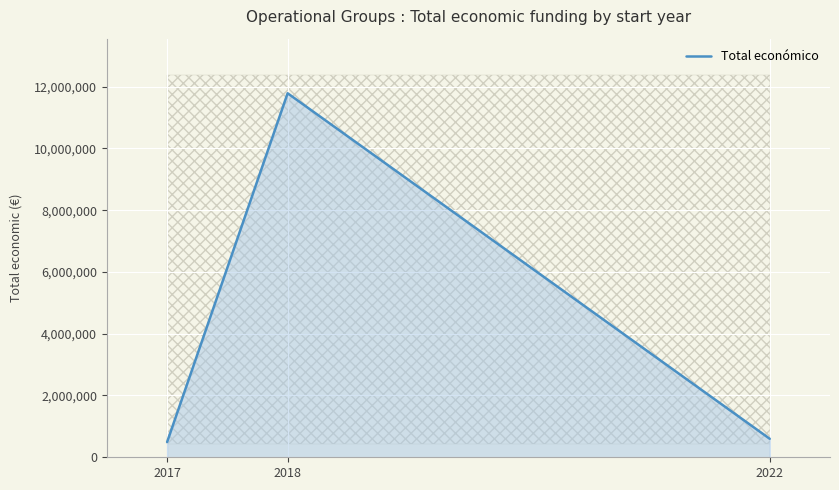

Rank the categories by value from lowest to highest.

2017, 2022, 2018